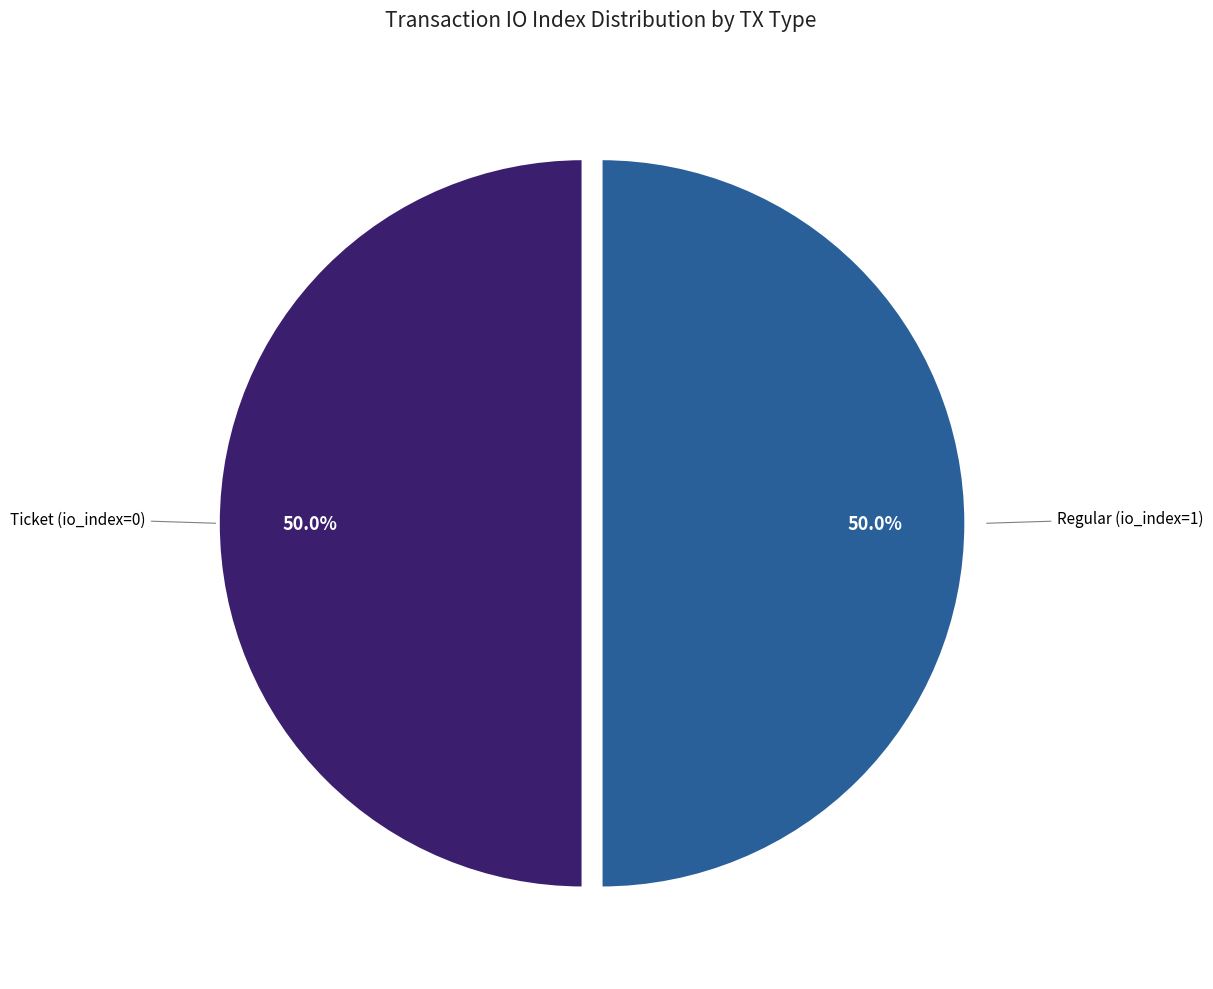

What percentage is NOT represented by Ticket (io_index=0)?

50.0%